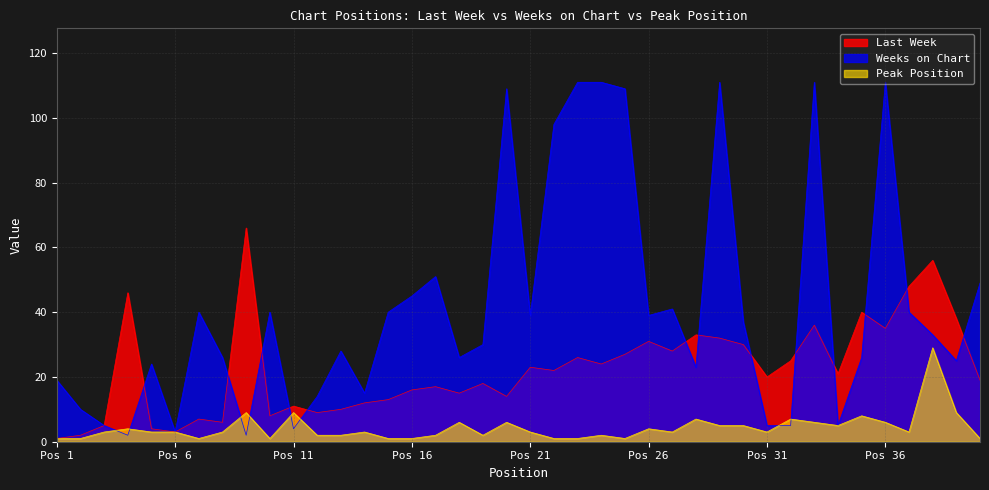

How many lines are shown in the chart?

3